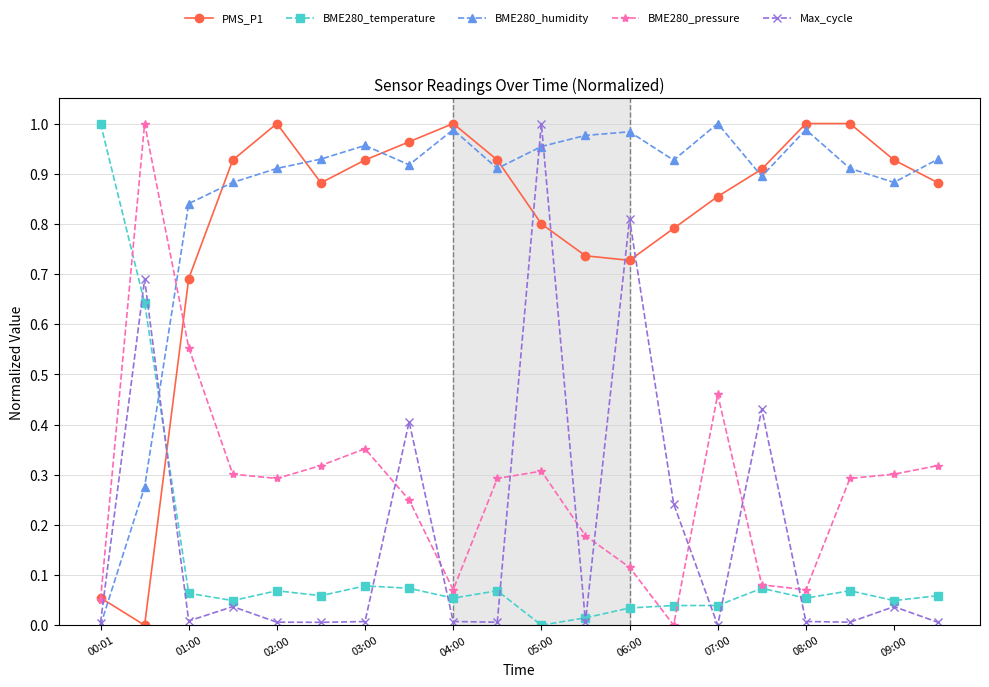

True or false: BME280_pressure has more than 1 interior local peaks.

True